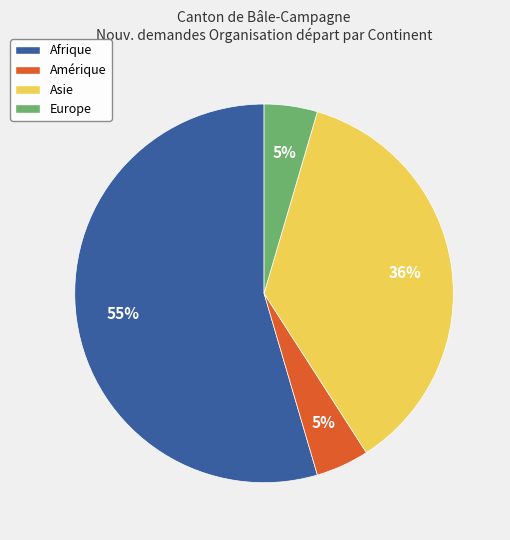

To the nearest percent, what percentage of the pie is Asie?

36%